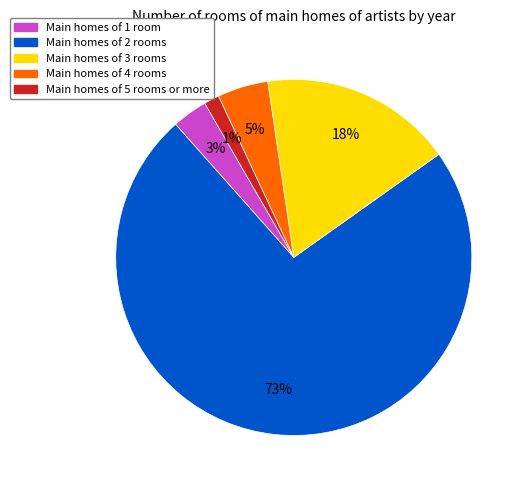

Count the number of slices in the pie.

5